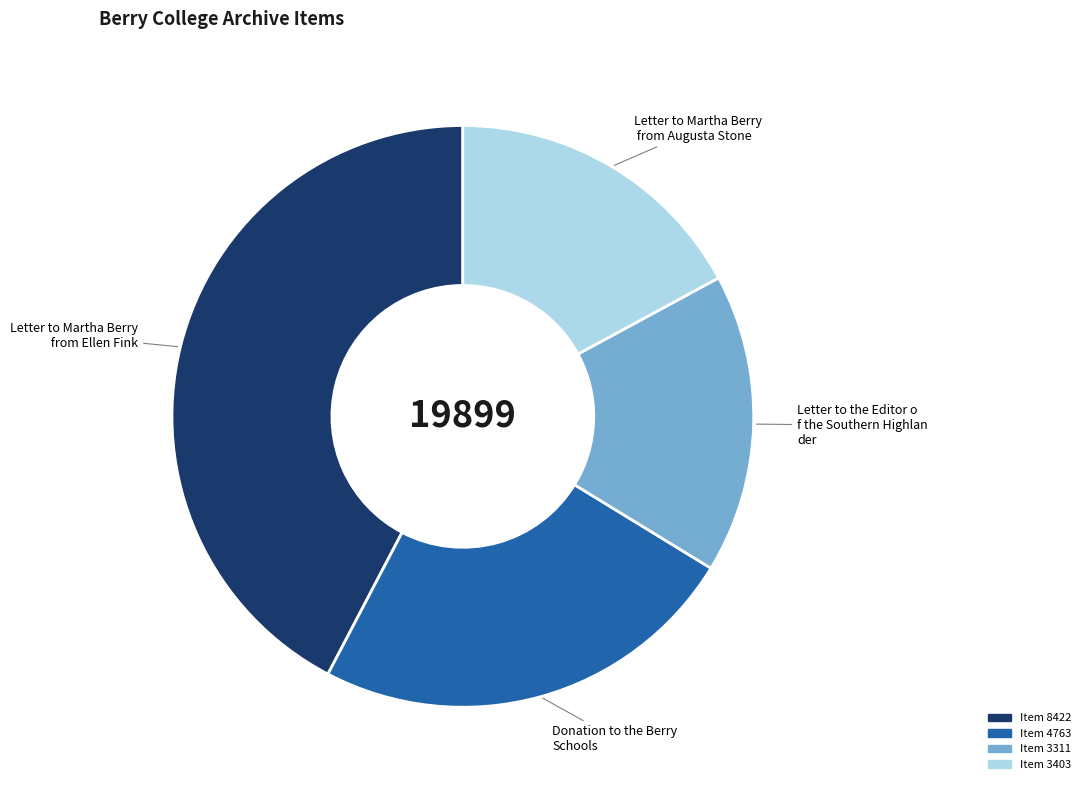

Does any single category account for the majority?

No